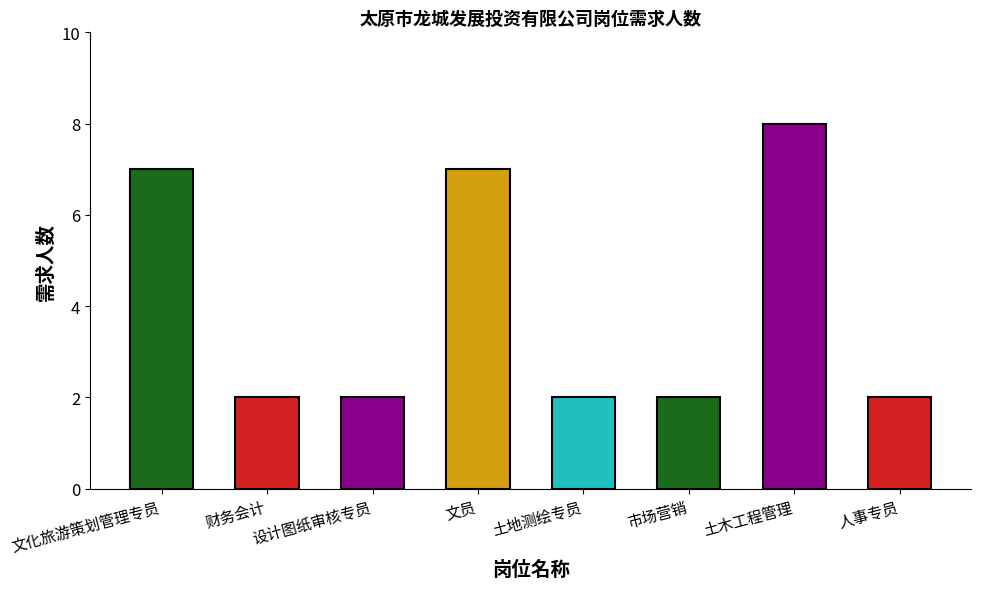

What is the minimum value shown in the chart?

2